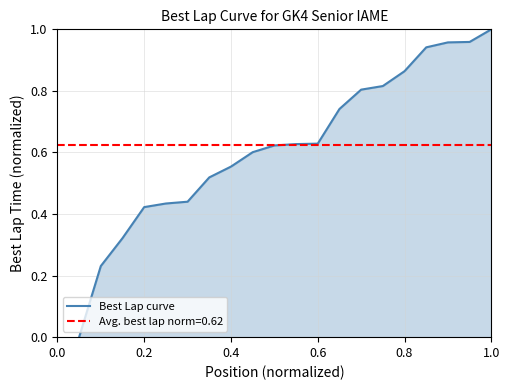

What is the average value?

0.6